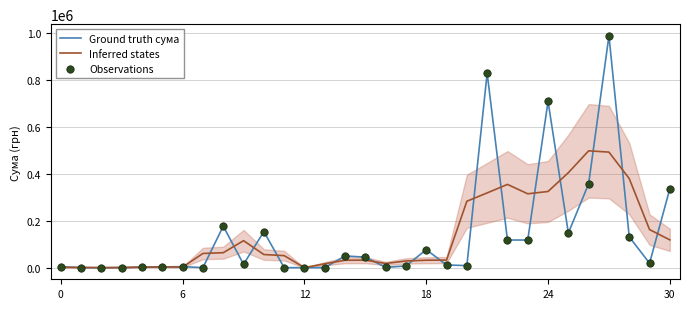

At how many categories does at least one series exceed 587991?

3